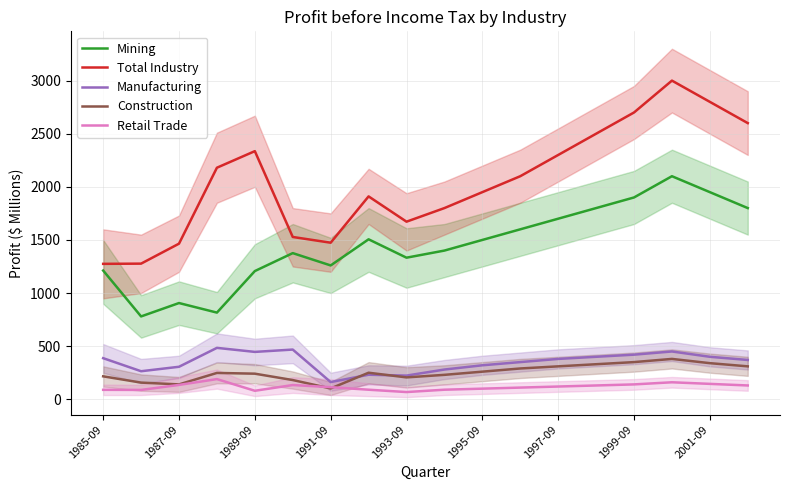

Reading left to right, what are all the values shown in this chart?

Mining: 1212	780	906	816	1207	1376	1260	1506	1333	1400	1500	1600	1700	1800	1900	2100	1950	1800
Total Industry: 1275	1277	1465	2180	2336	1528	1474	1910	1672	1800	1950	2100	2300	2500	2700	3000	2800	2600
Manufacturing: 387	264	306	484	446	468	162	231	223	280	320	350	380	400	420	450	400	370
Construction: 216	157	140	248	241	181	102	250	206	230	260	290	310	330	350	380	340	310
Retail Trade: 89	88	135	190	80	134	114	90	68	90	100	110	120	130	140	160	145	130